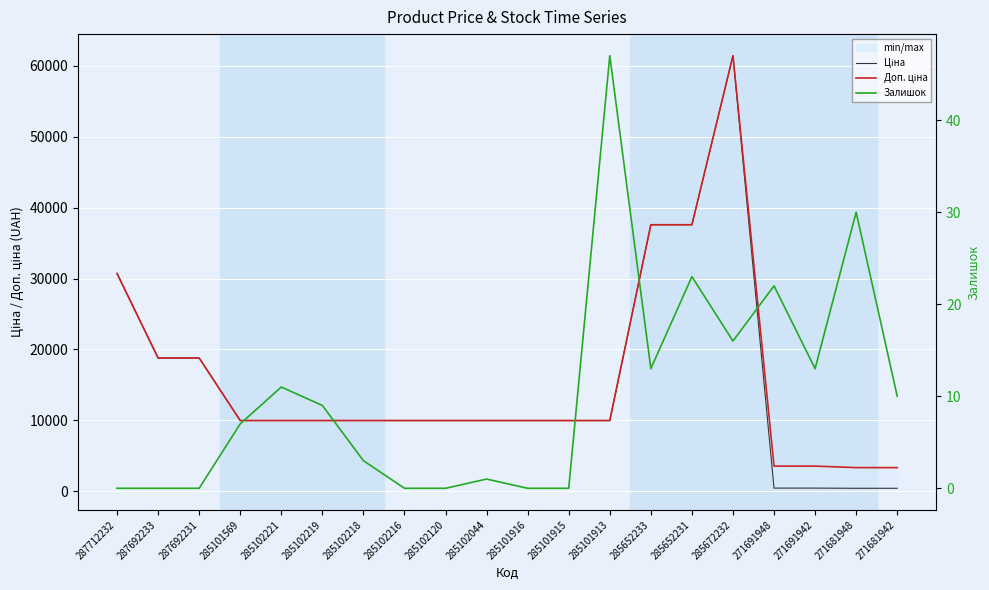

Read the Доп. ціна value at 271681948.

3332.5